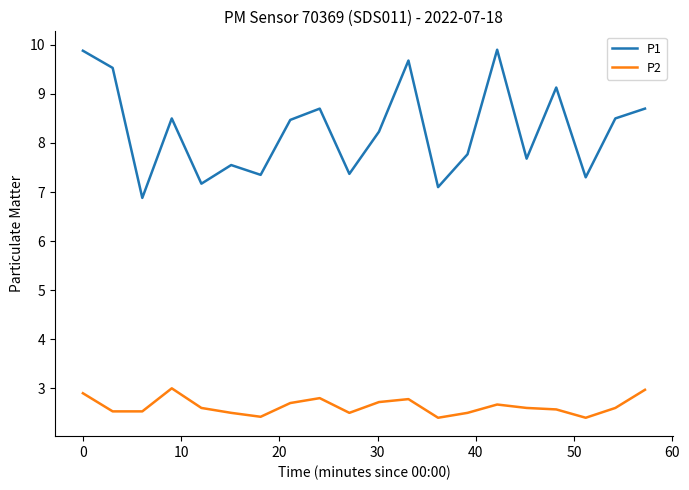

What is the highest value of the P1 series?

9.9